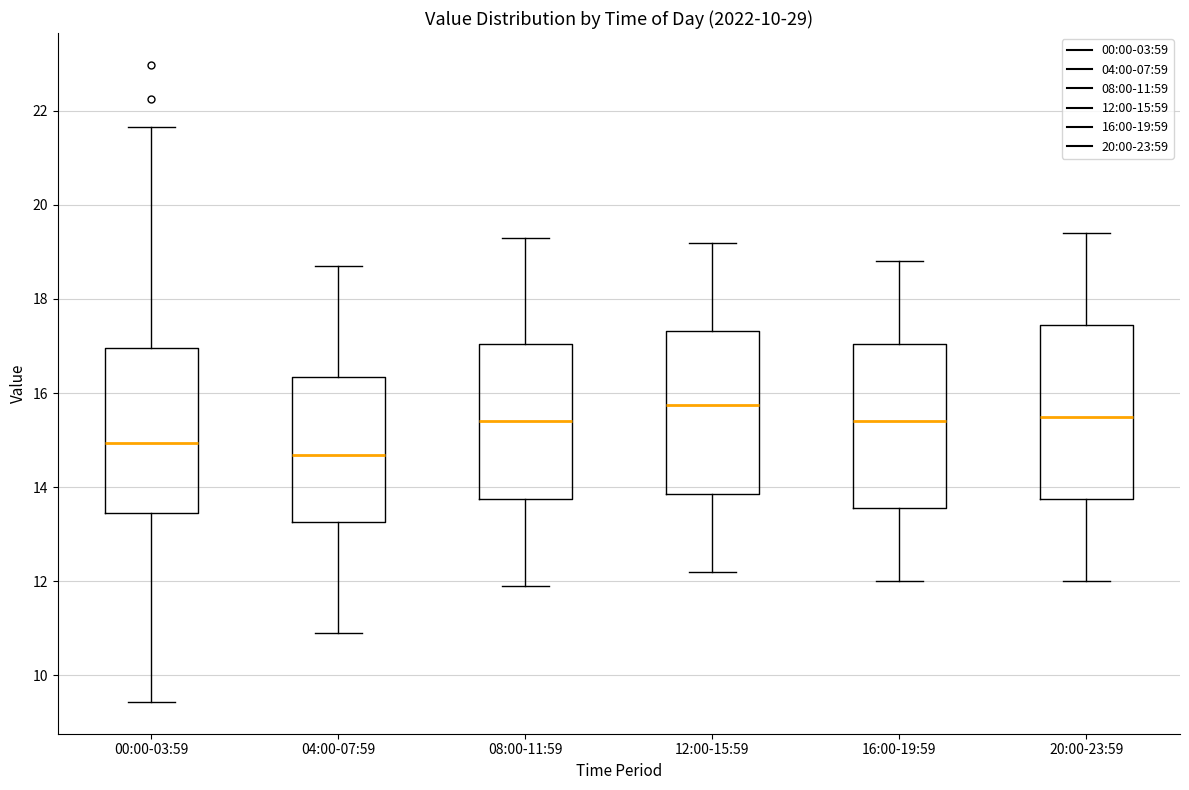

Where is the upper edge of the box for 04:00-07:59 on the y-axis? The values are not printed on the chart, so give them approximately, as read against the axis.

16.4